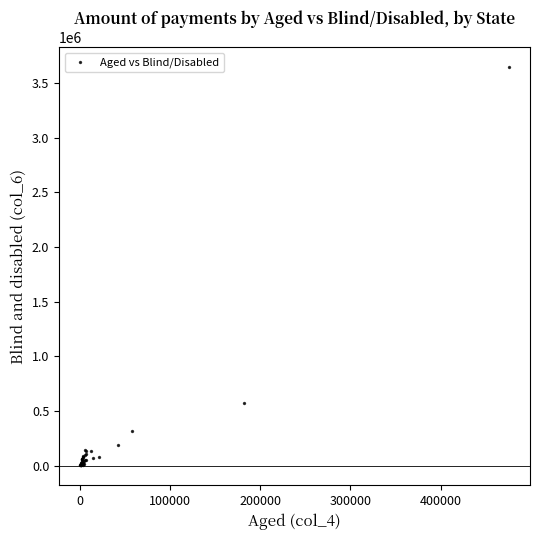

What Y value in the scatter plot is closest to 1824061?

569718